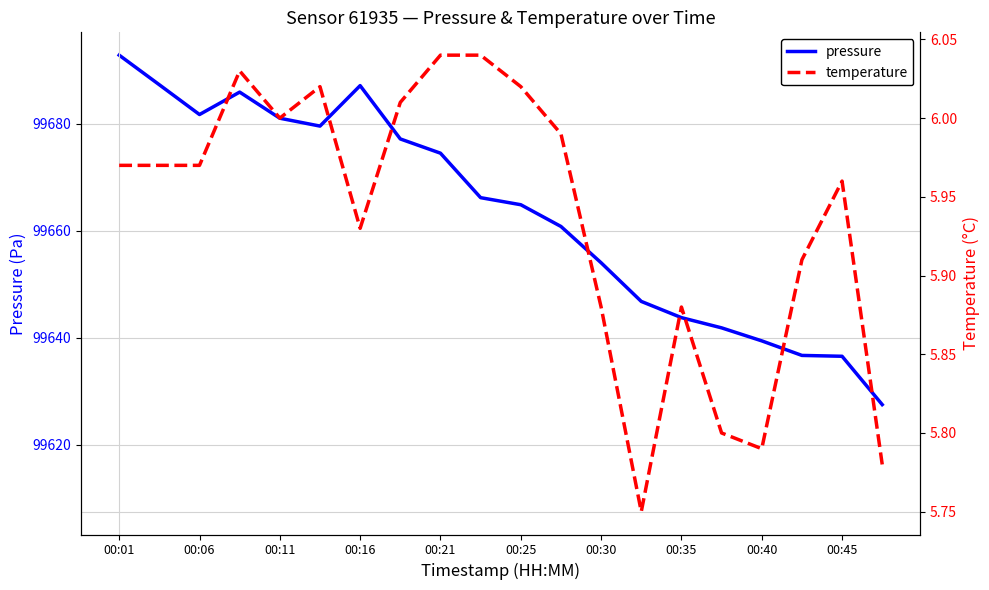

Which series has the largest total across all categories?

pressure